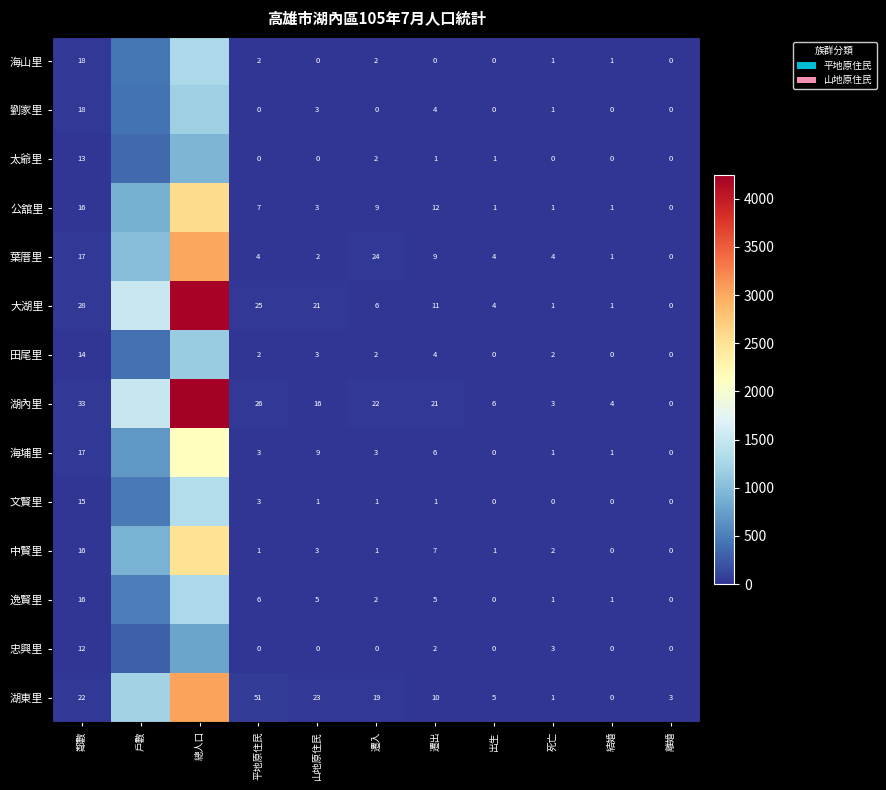

What is the spread (max minus min) of values at 死亡?

4